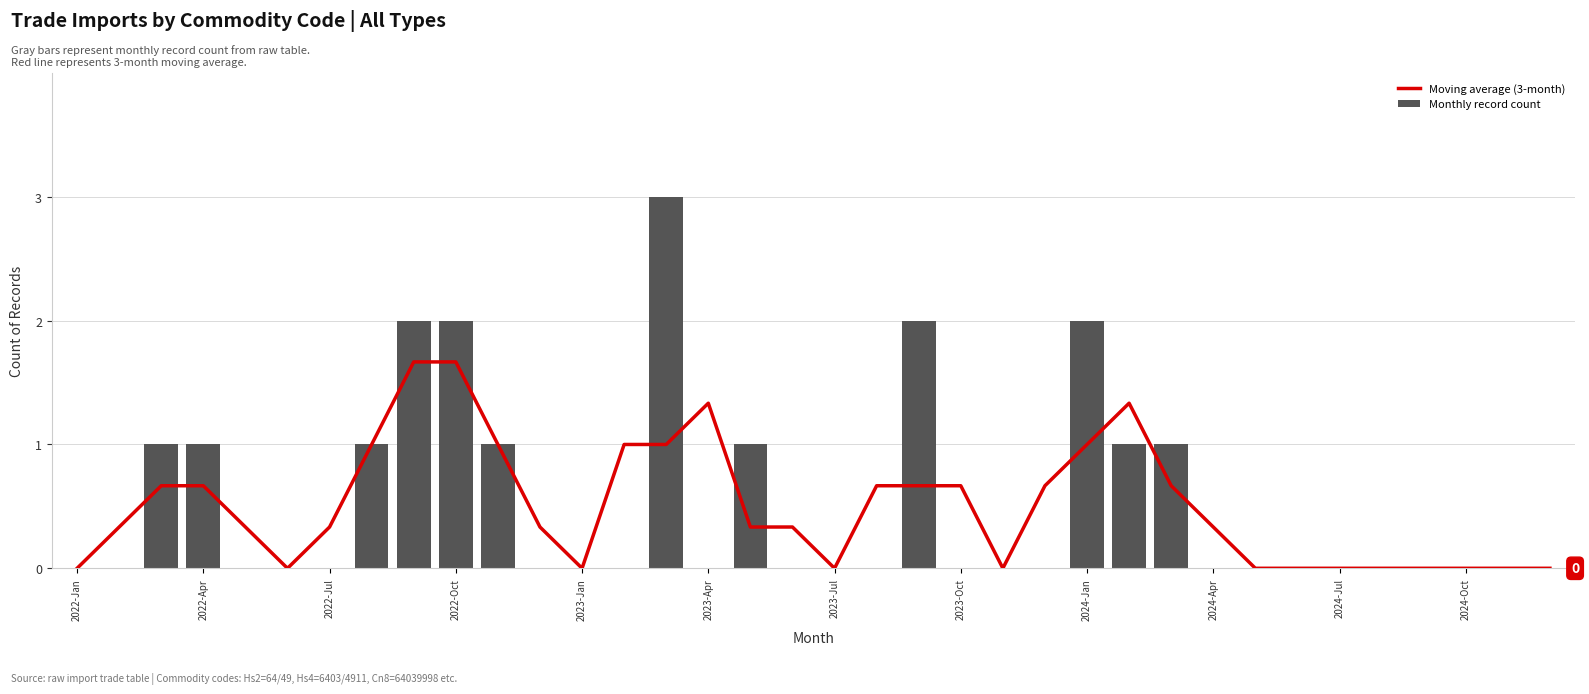

The Monthly record count series shows 1 at 2022-Oct. True or false?

False